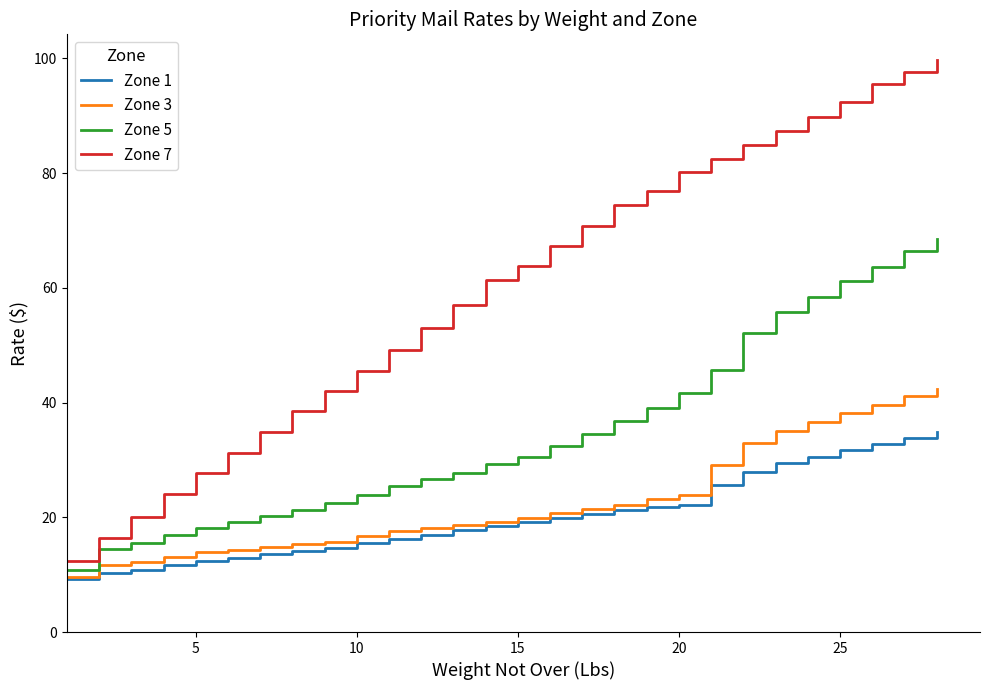

True or false: Zone 7 and Zone 1 intersect in this chart.

False